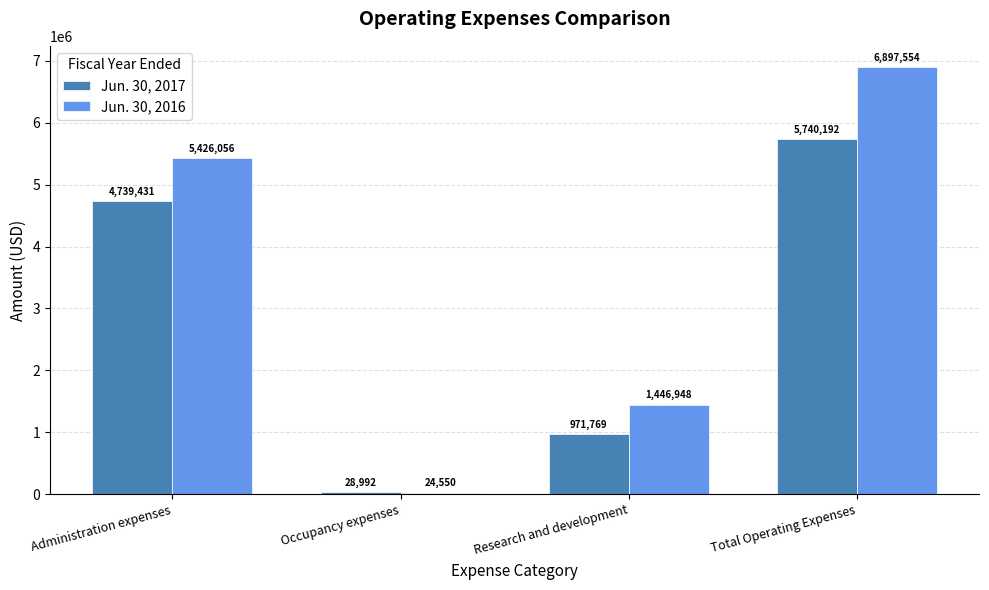

The value of Jun. 30, 2017 at Occupancy expenses is 28992. True or false?

True